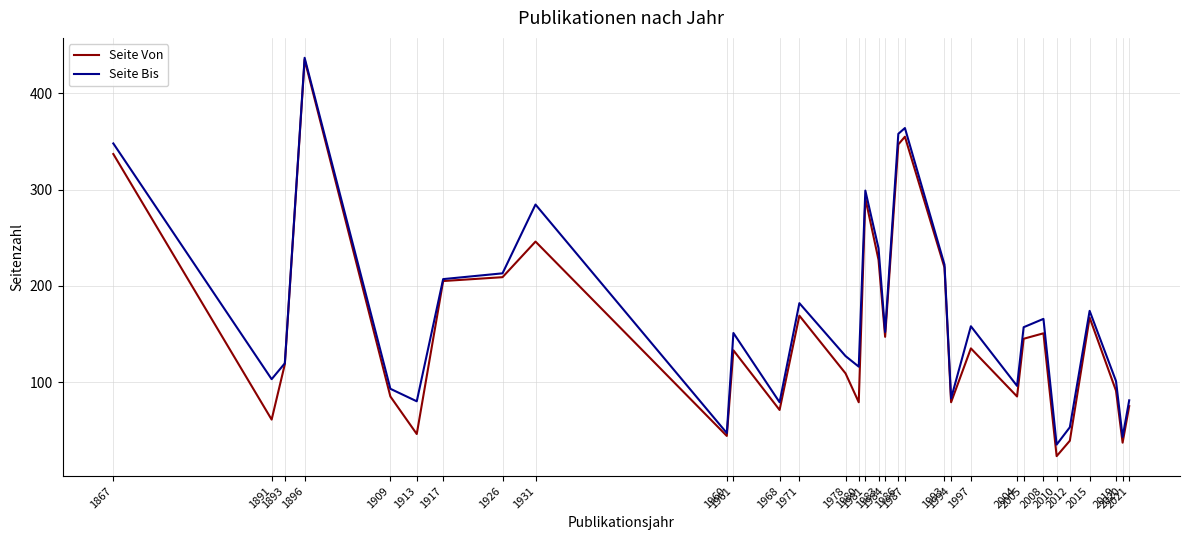

Is it true that Seite Von equals 4.8 at 2010?

False